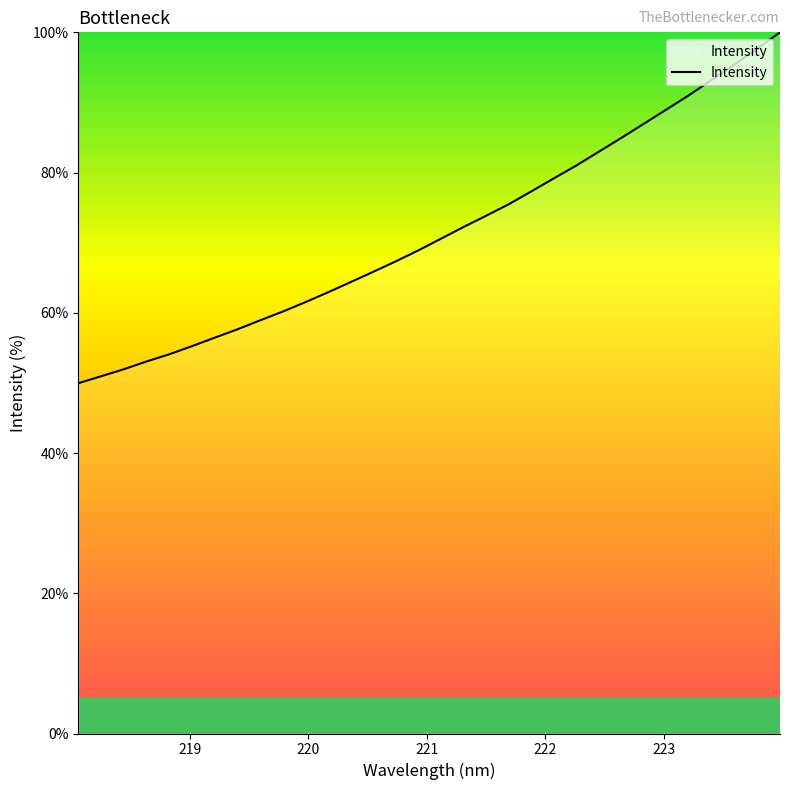

Reading left to right, transcribe all the data shown in this chart.

50.0	51.0	51.9	53.1	54.1	55.2	56.4	57.6	58.9	60.2	61.5	62.9	64.4	65.8	67.3	68.9	70.6	72.2	73.8	75.5	77.3	79.2	81.0	83.0	85.0	87.0	89.0	91.1	93.3	95.4	97.7	100.0